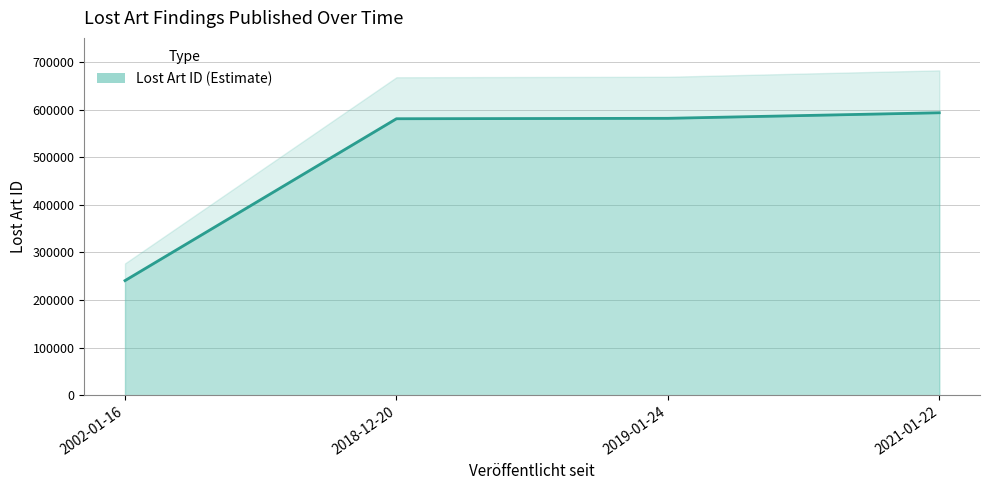

What is the value of the 4th point from the left?

593290